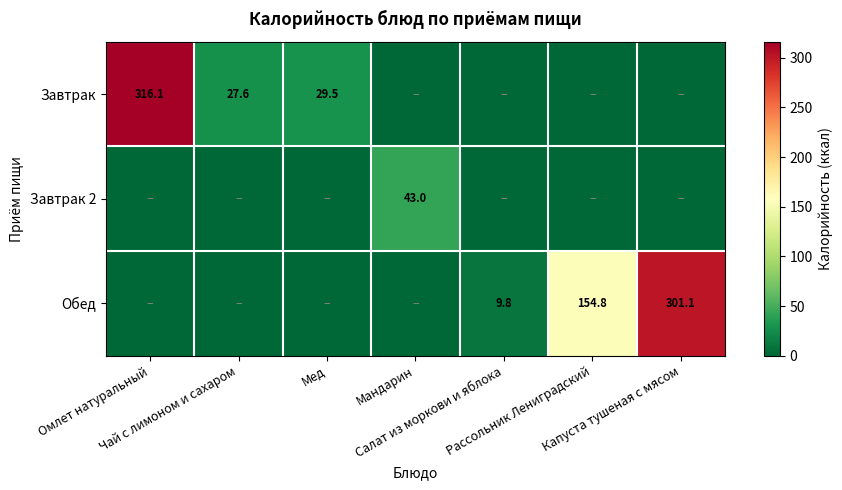

What is the highest value of the Обед series?

301.1